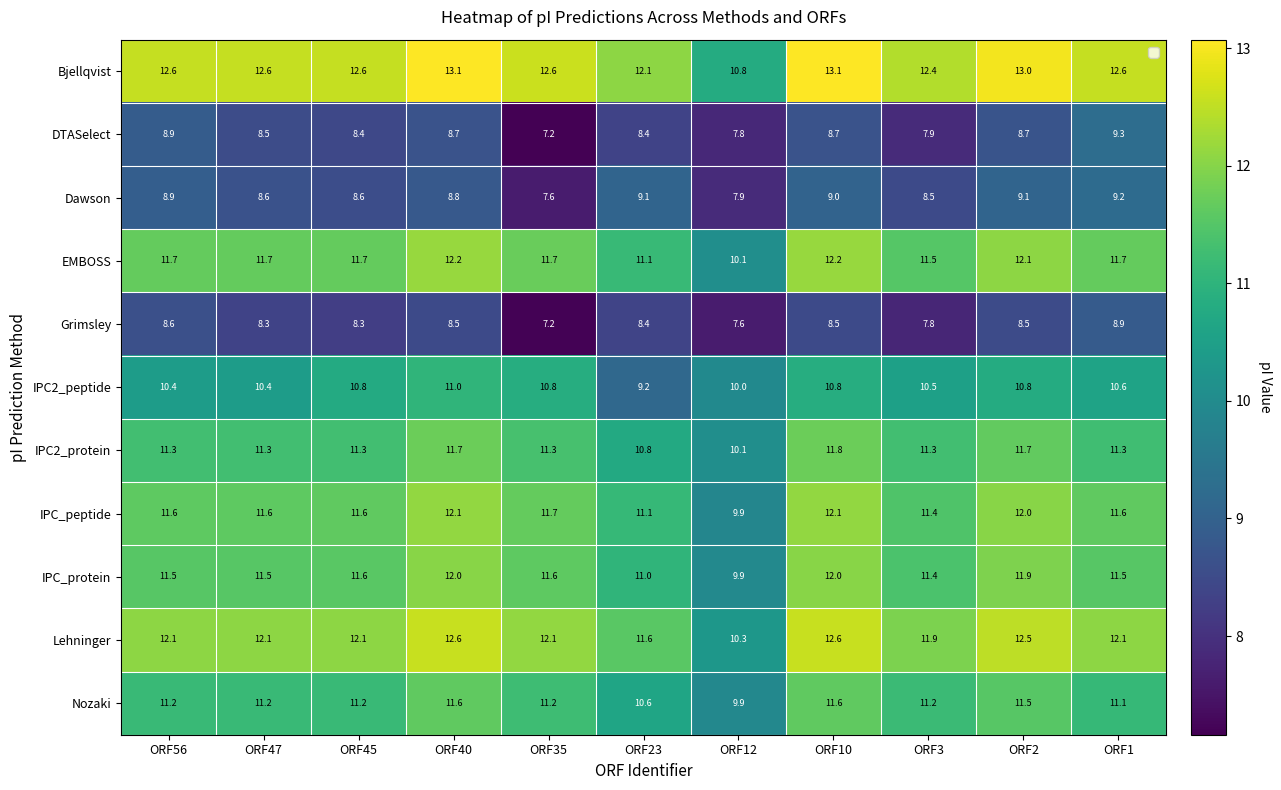

Count the number of categories in the chart.

11